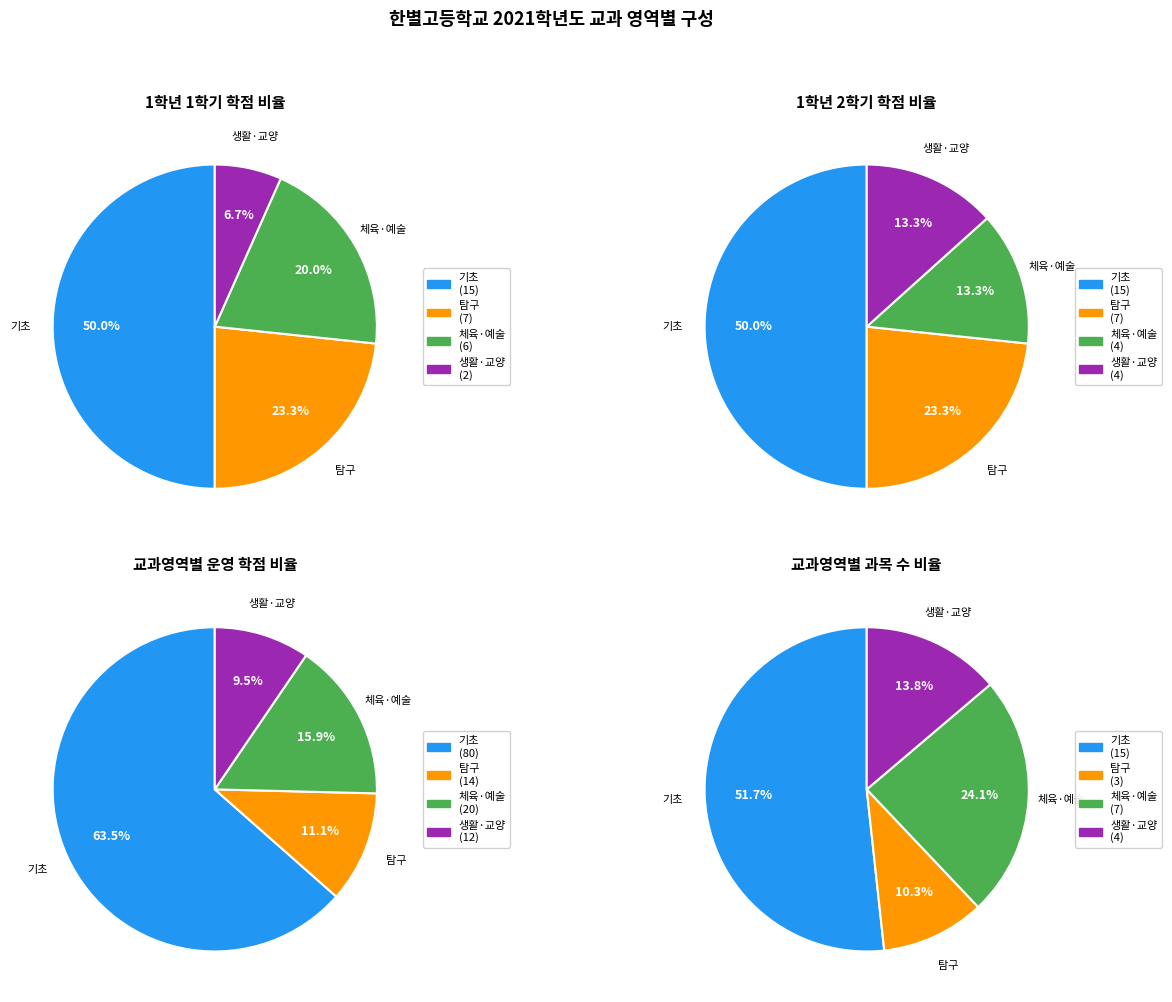

Is there a majority slice in this chart?

Yes